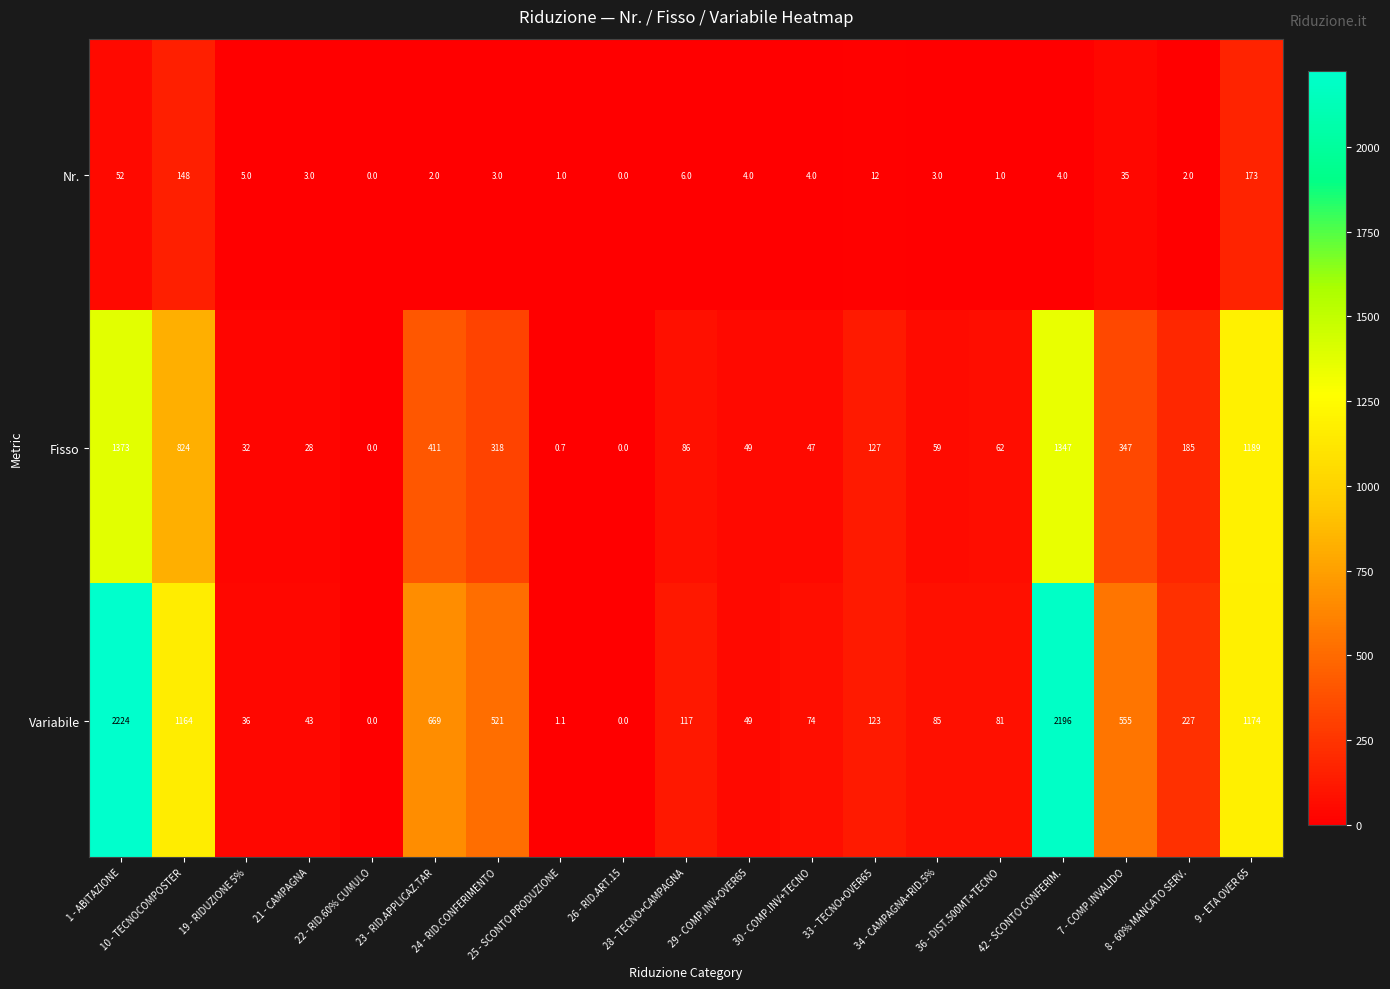

At 21 - CAMPAGNA, list the series in order from largest to smallest.

Variabile, Fisso, Nr.